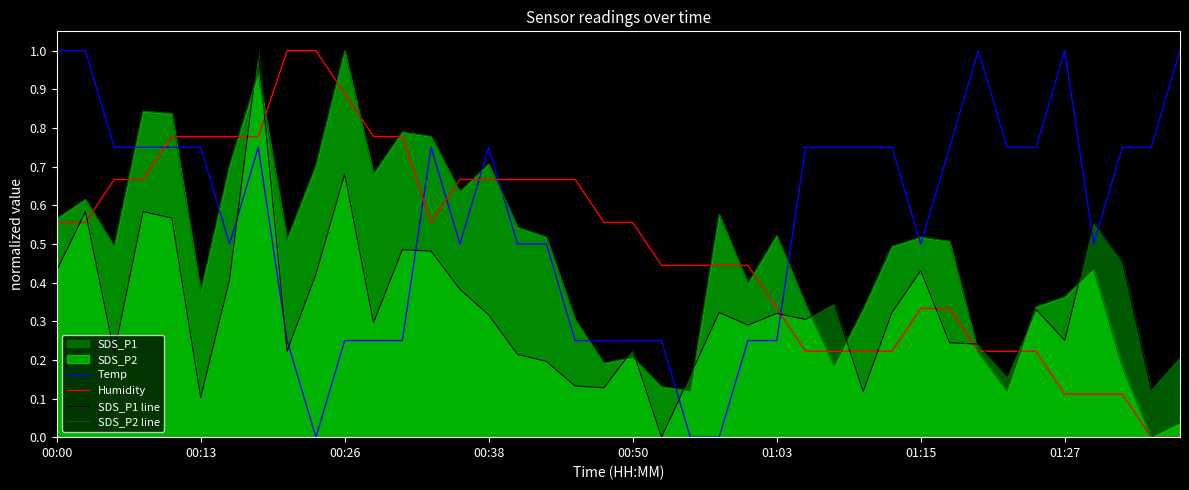

True or false: Humidity has more than 2 interior local peaks.

False